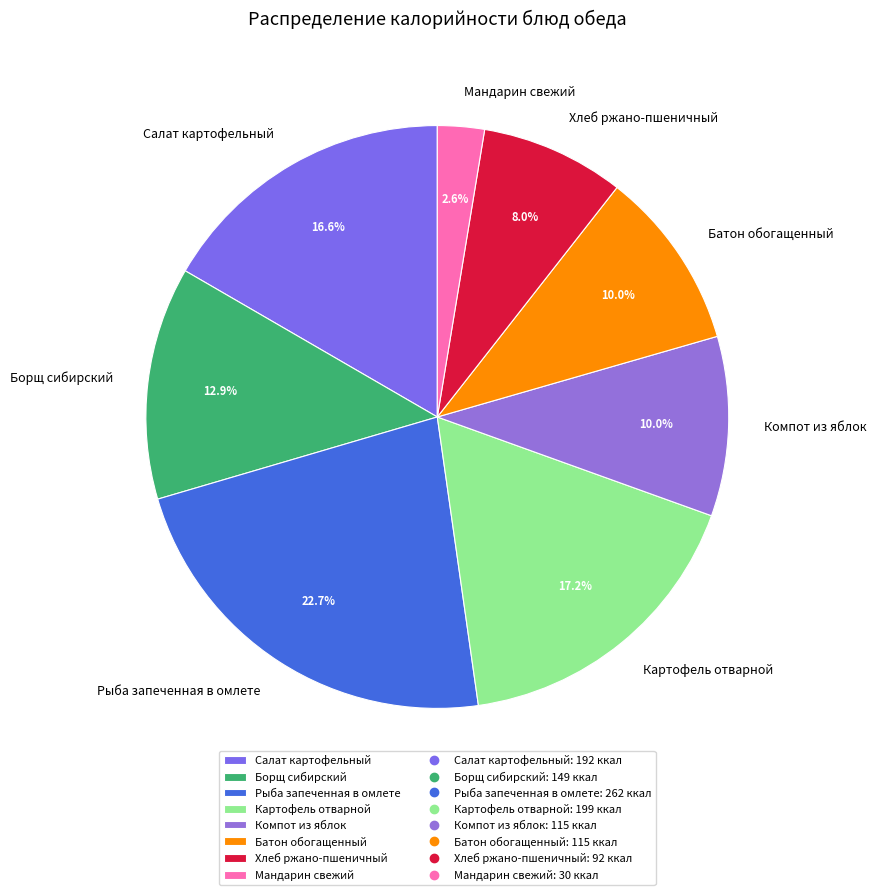

How many segments does this pie chart have?

8